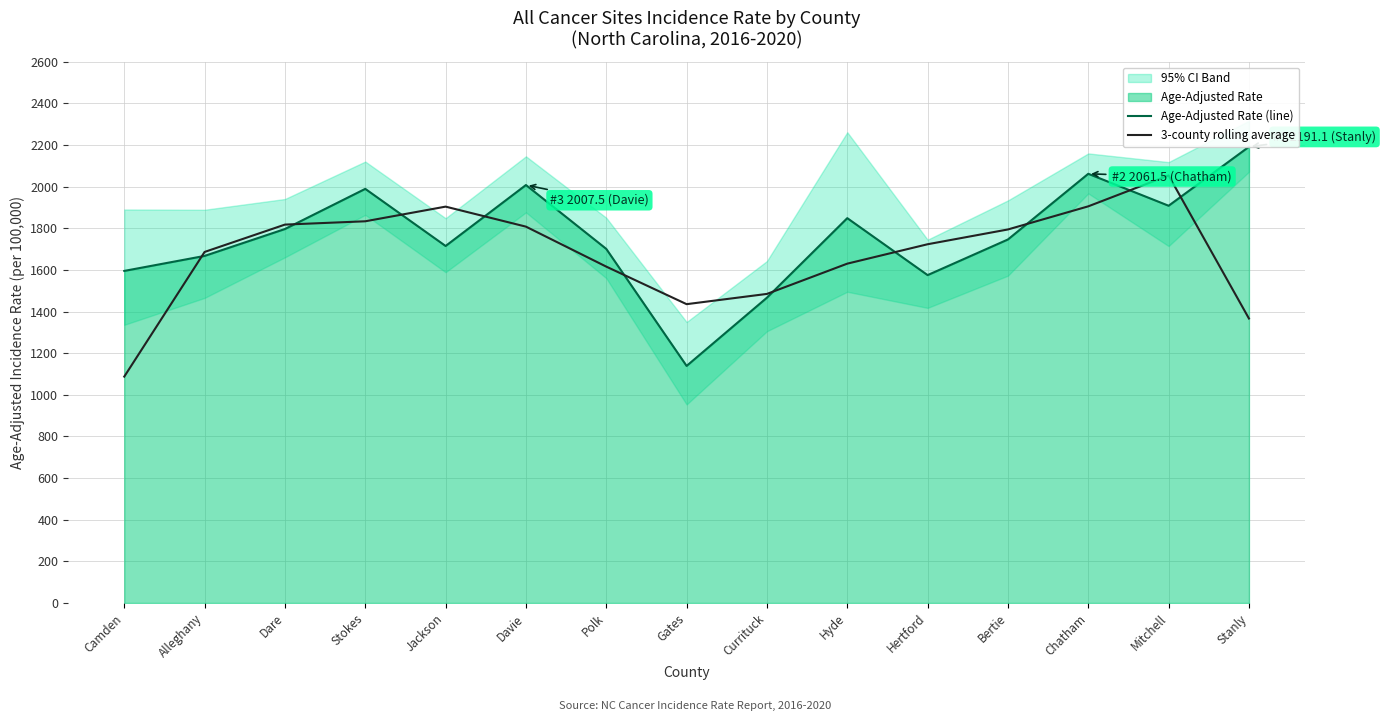

Reading left to right, transcribe all the data shown in this chart.

Age-Adjusted Rate (line): 1595.0	1667.0	1796.2	1989.1	1714.7	2007.5	1700.7	1138.6	1466.4	1848.4	1574.8	1746.0	2061.5	1908.0	2191.1
3-county rolling average: 1087.3	1686.1	1817.4	1833.3	1903.8	1807.6	1615.6	1435.2	1484.5	1629.9	1723.1	1794.1	1905.2	2053.5	1366.4